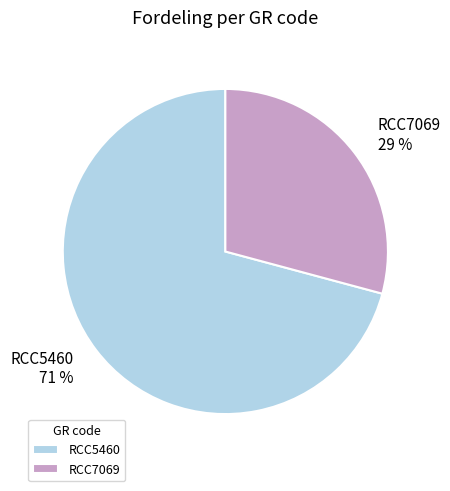

Do RCC7069 and RCC5460 together represent more than half of the pie?

Yes